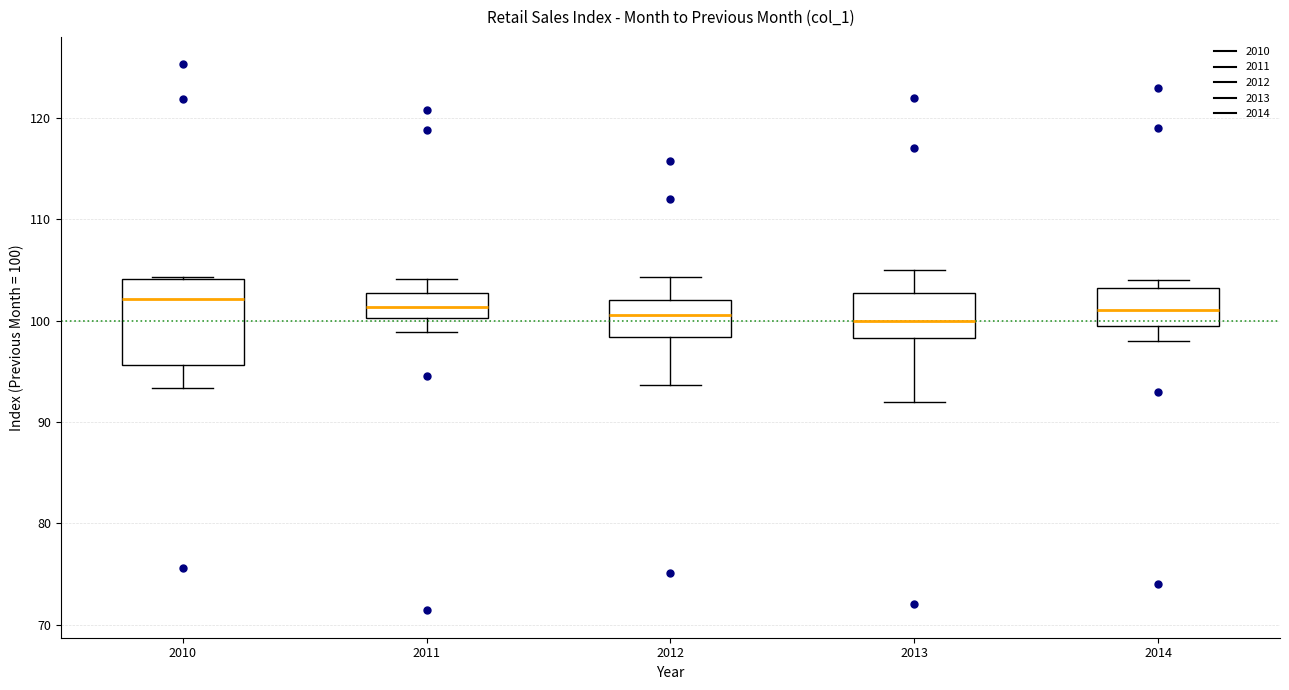

Reading left to right, transcribe this box plot: for each box, give where its median line is, the range the box spans, and where its two whiskers end, as read against the y-axis. The values are not printed on the chart, so give them approximately, as read against the axis.

2010: median 102, box 96 to 104, whiskers 93 to 104
2011: median 101, box 100 to 103, whiskers 99 to 104
2012: median 101, box 98 to 102, whiskers 94 to 104
2013: median 100, box 98 to 103, whiskers 92 to 105
2014: median 101, box 100 to 103, whiskers 98 to 104